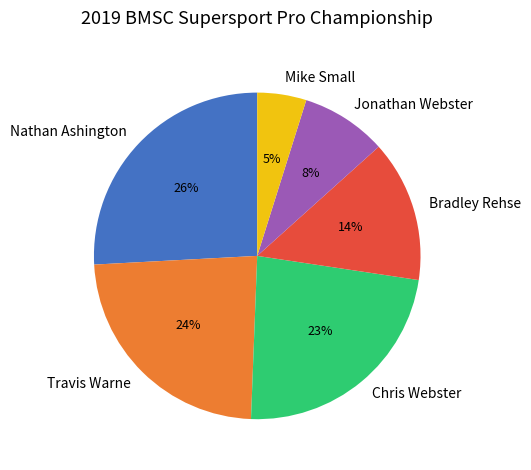

Approximately how many times larger is the value at Chris Webster compared to Travis Warne?

1.0